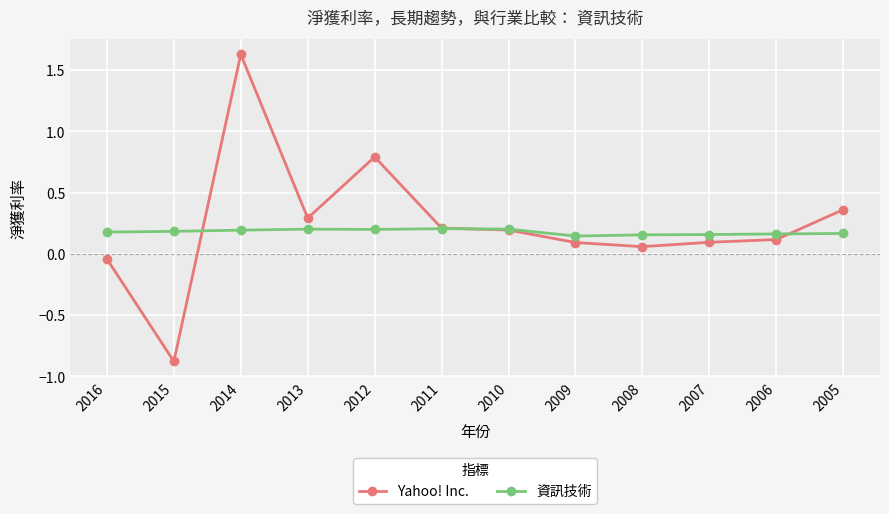

True or false: Yahoo! Inc. has a value of 0.1 at 2006.

True